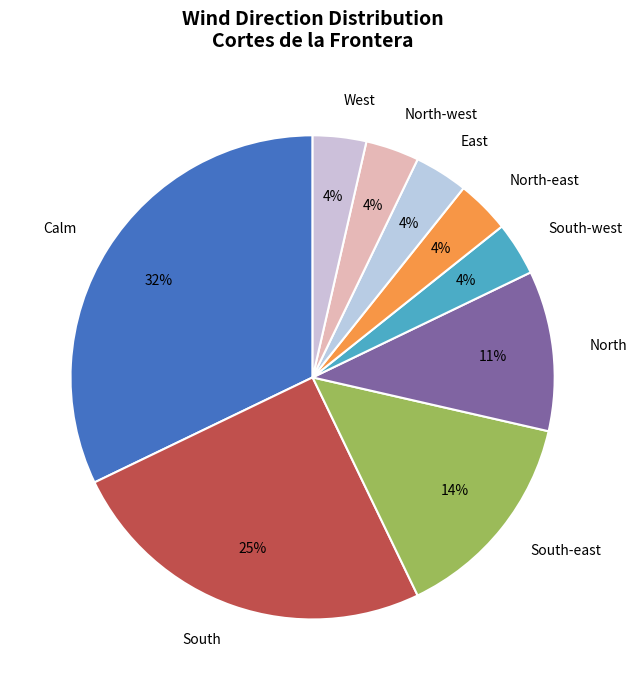

Which category has the biggest portion of the pie?

Calm